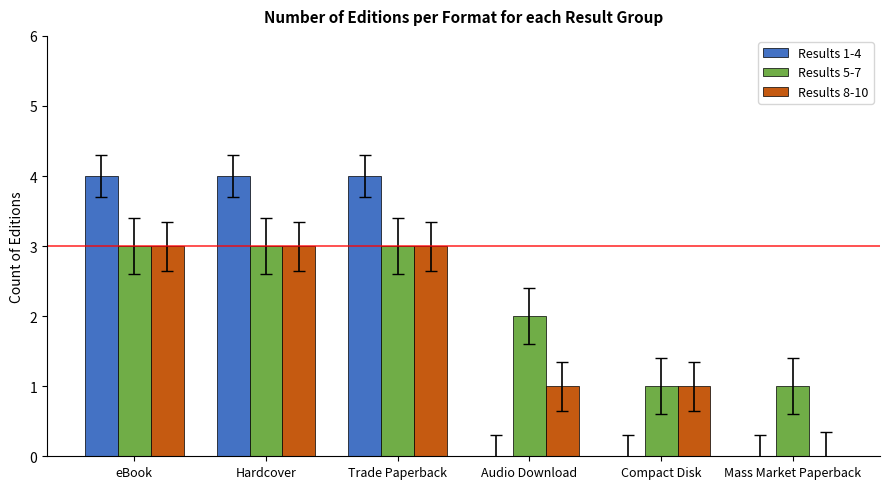

Which series changed the most between Hardcover and Mass Market Paperback?

Results 1-4